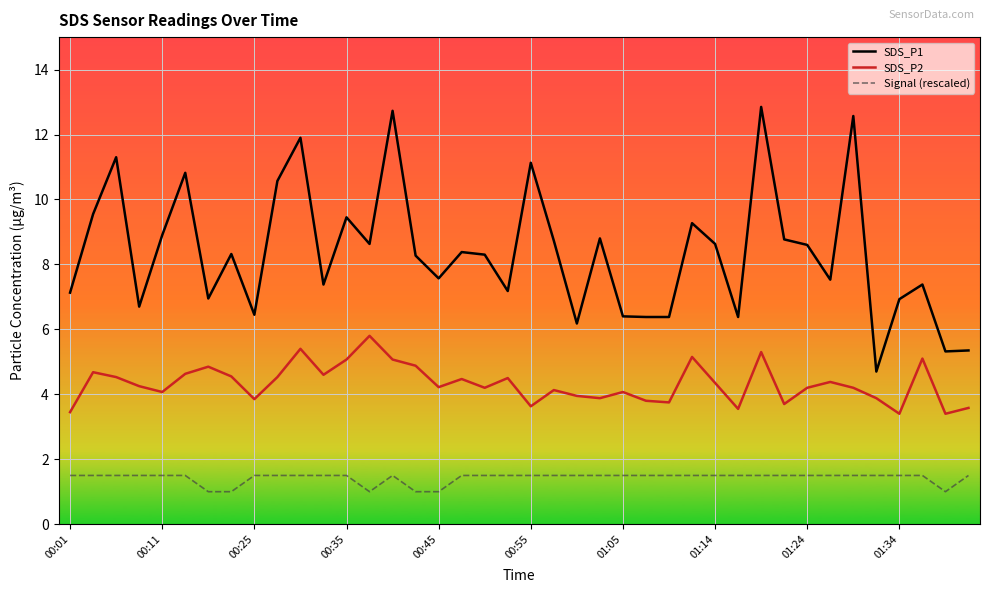

Which series has the largest total across all categories?

SDS_P1